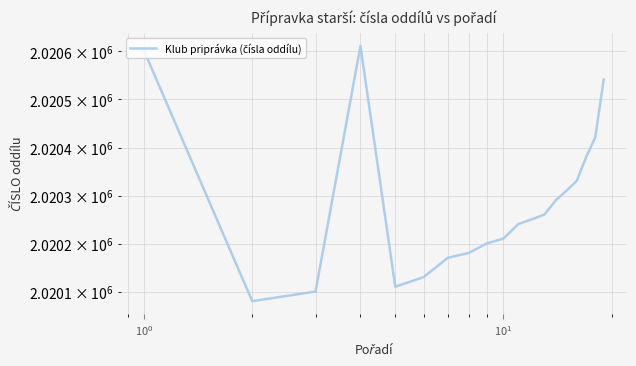

What is the difference between the maximum and minimum values?

530